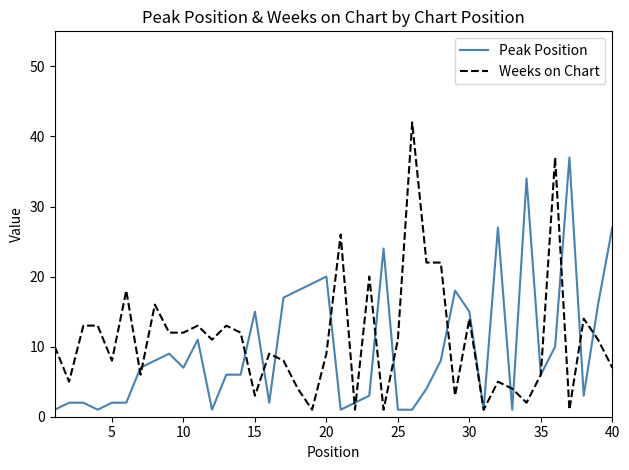

Does the chart have visible grid lines?

No